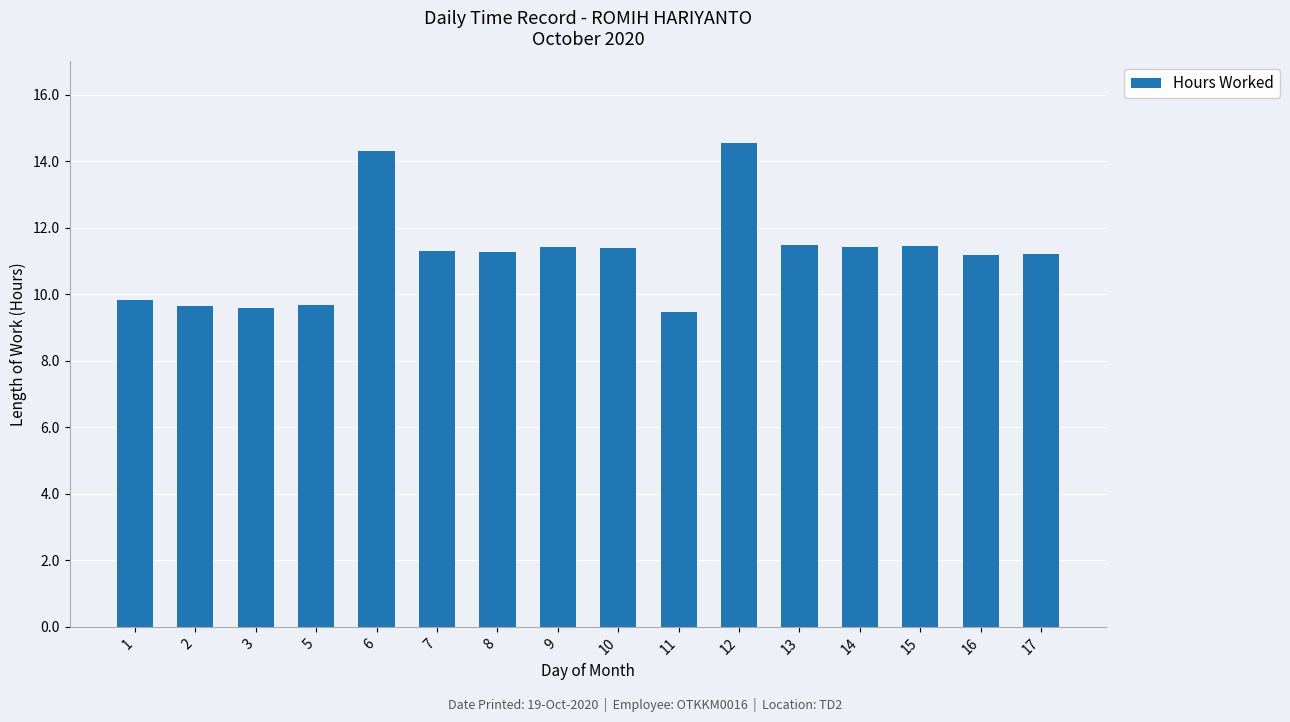

True or false: the data shows 11.3 at 7.

True